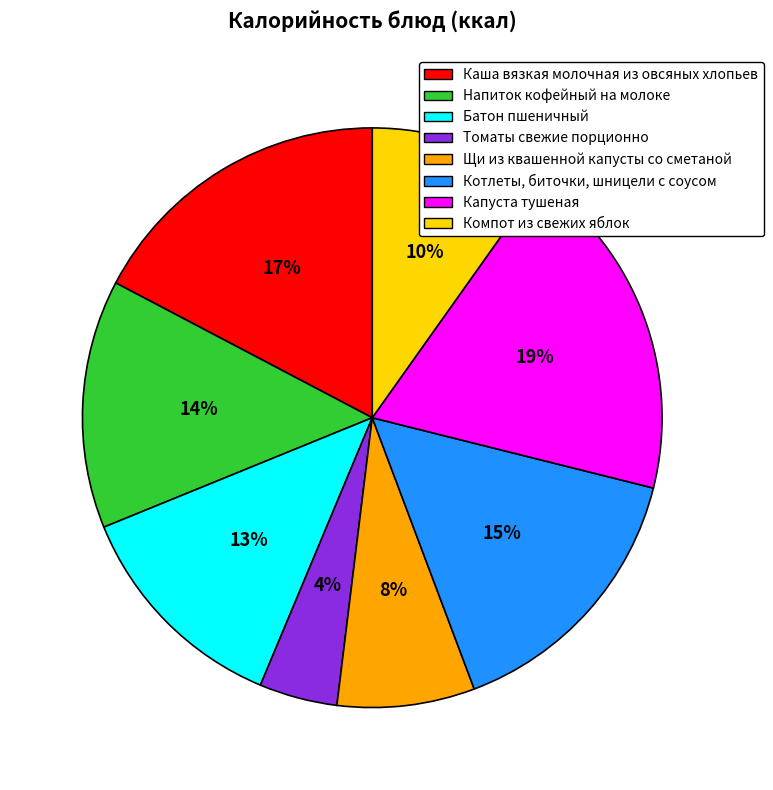

True or false: Котлеты, биточки, шницели с соусом accounts for 9% of the total.

False